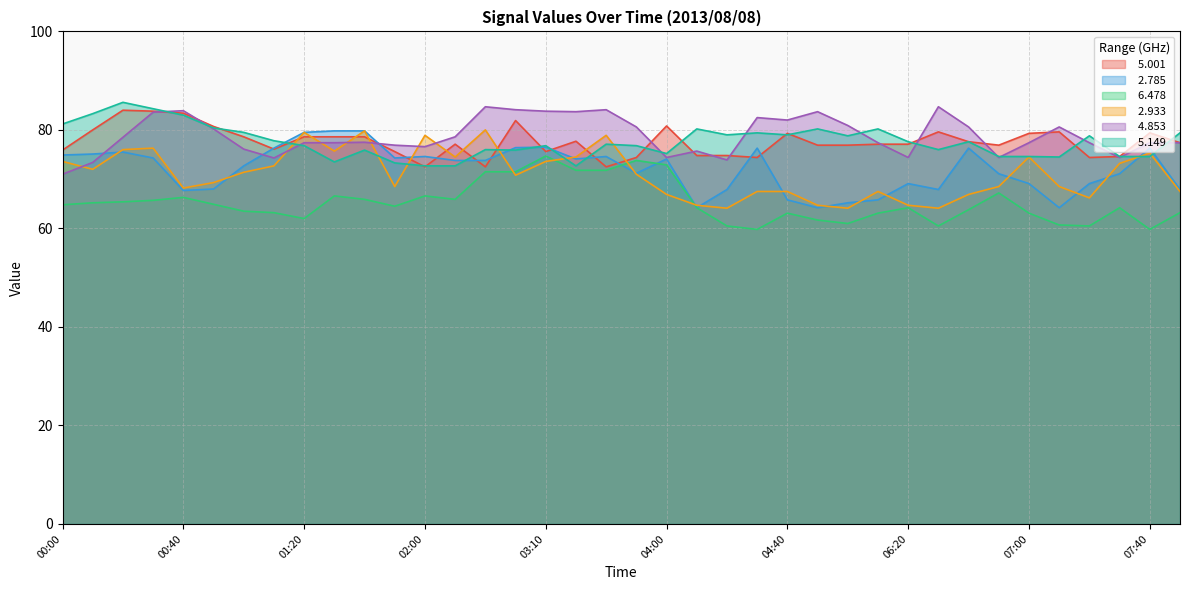

True or false:   2.933 and   5.149 intersect in this chart.

True